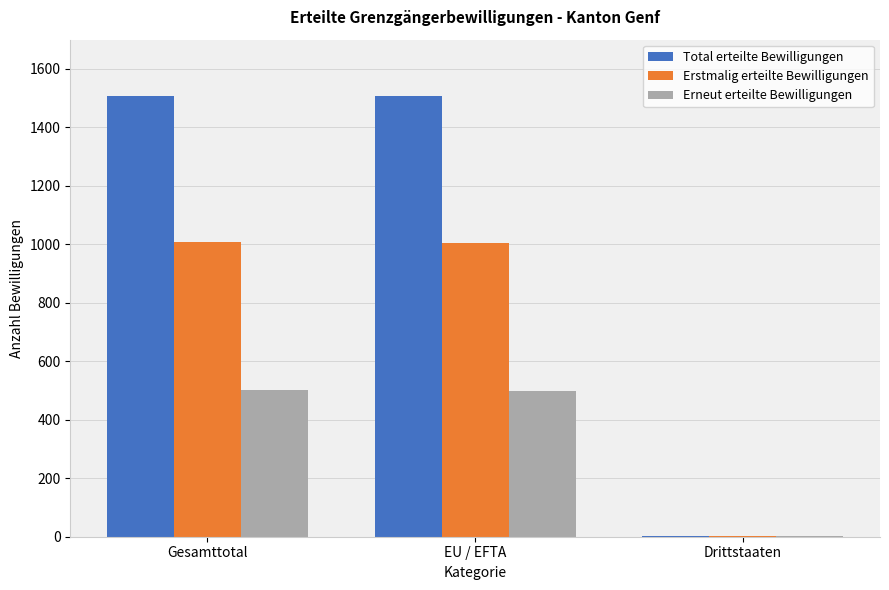

Does the chart contain stacked bars?

No